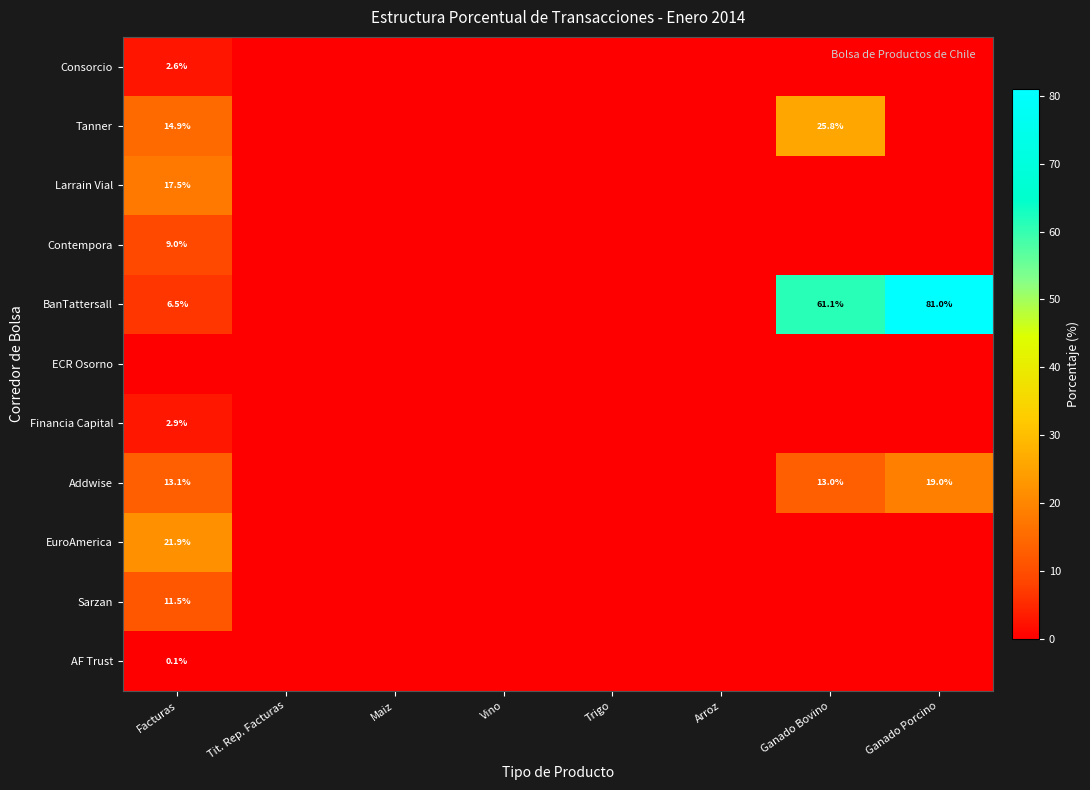

What is the sum of the Consorcio values at Facturas and Tit. Rep. Facturas?

2.6